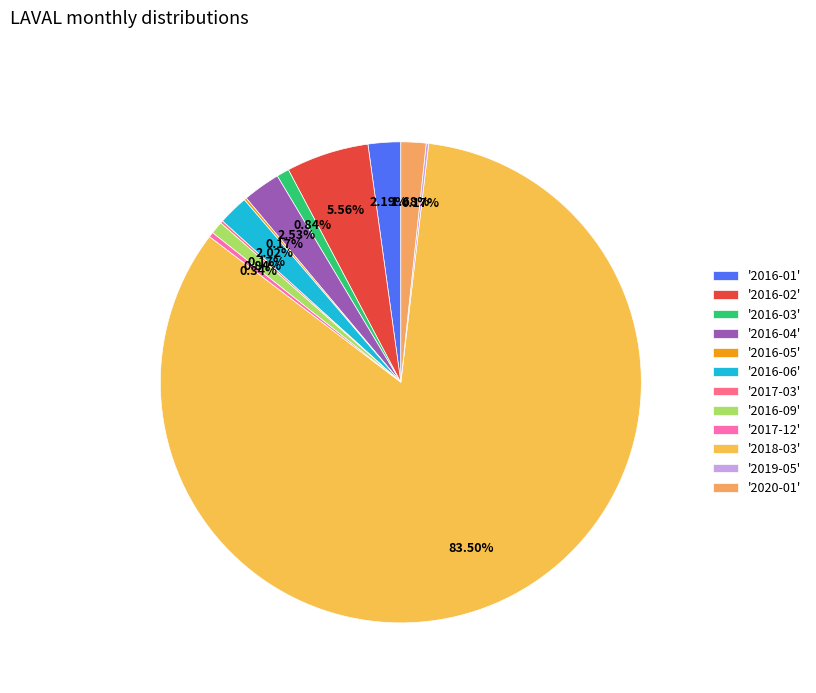

Which category has the biggest portion of the pie?

'2018-03'